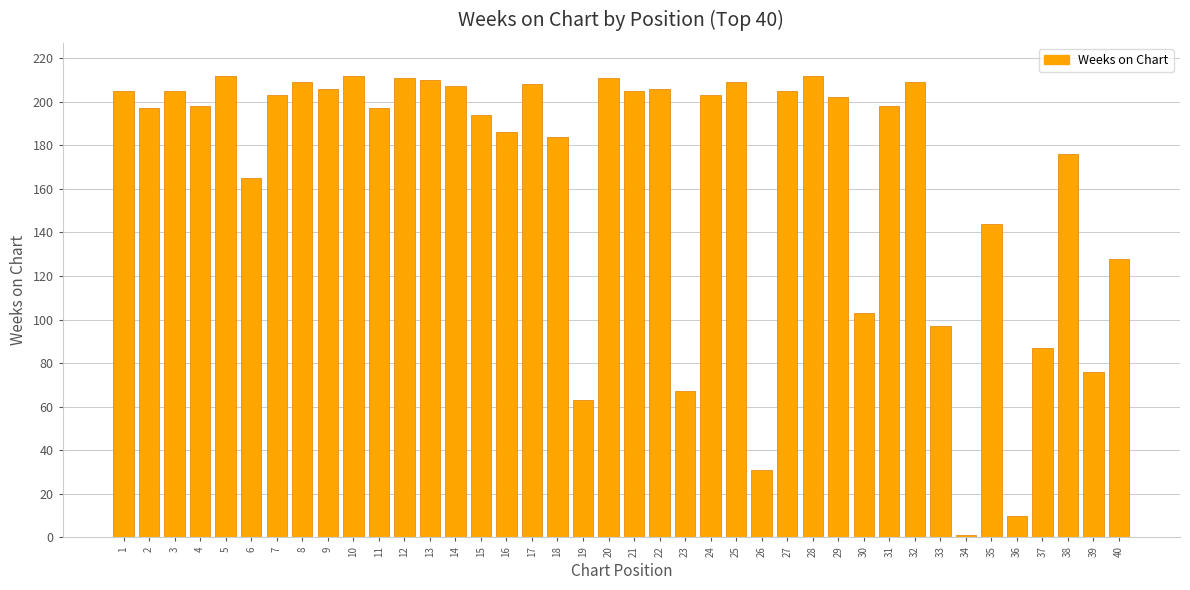

What is the value of the 22nd bar from the left?

206